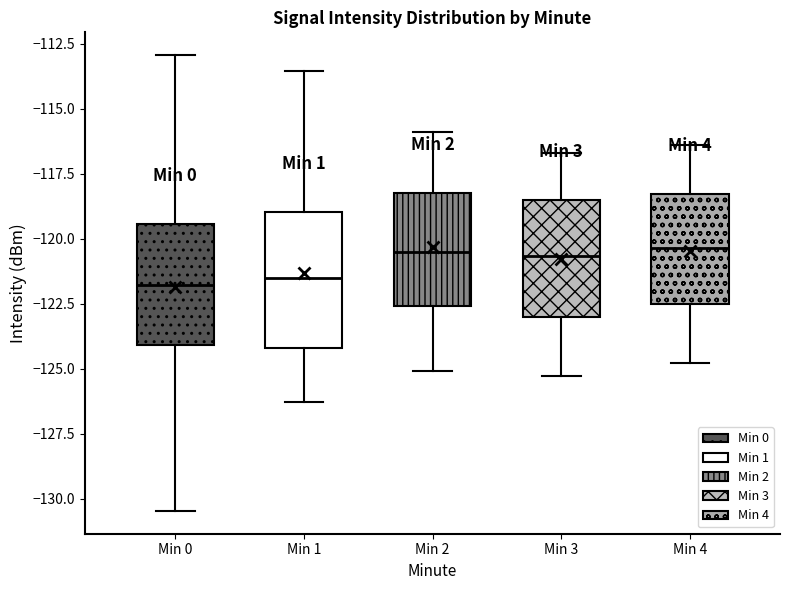

Comparing the boxes themselves (not the whiskers), which one is the tallest?

Min 1